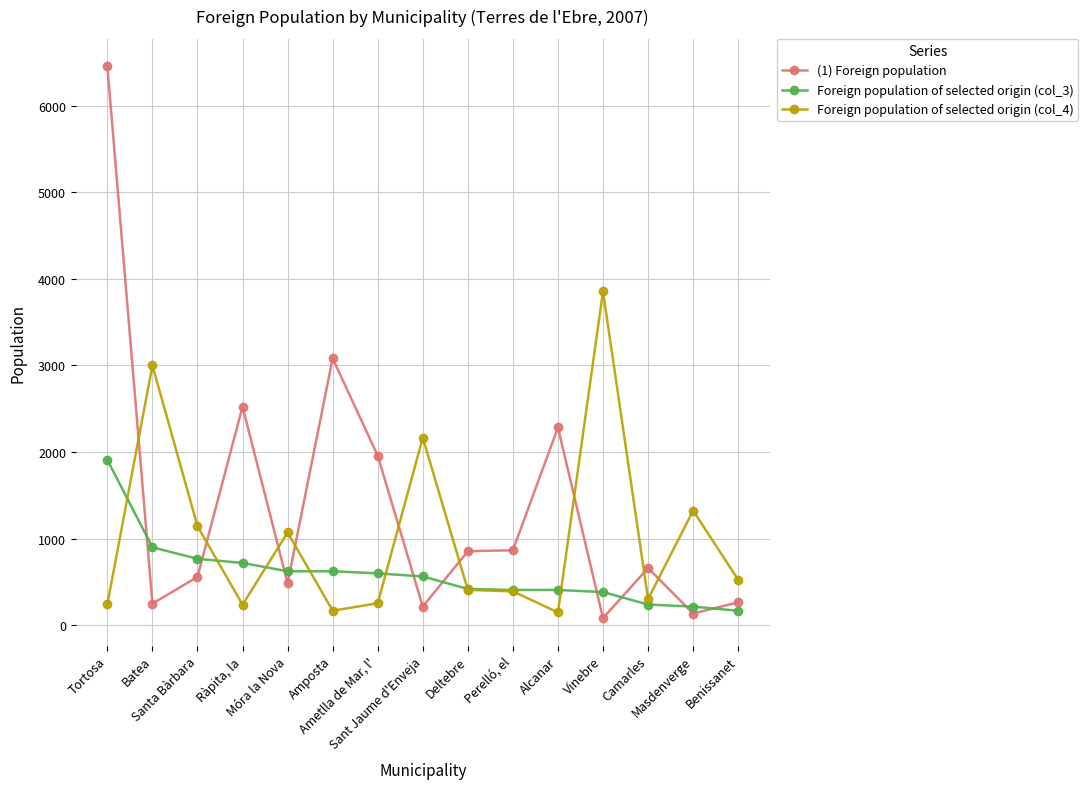

True or false: Foreign population of selected origin (col_4) has a value of 149 at Alcanar.

True